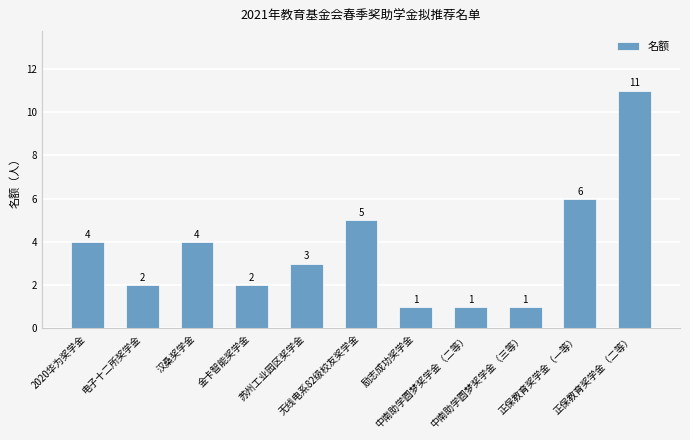

The chart shows a value of 2 at 电子十二所奖学金. True or false?

True